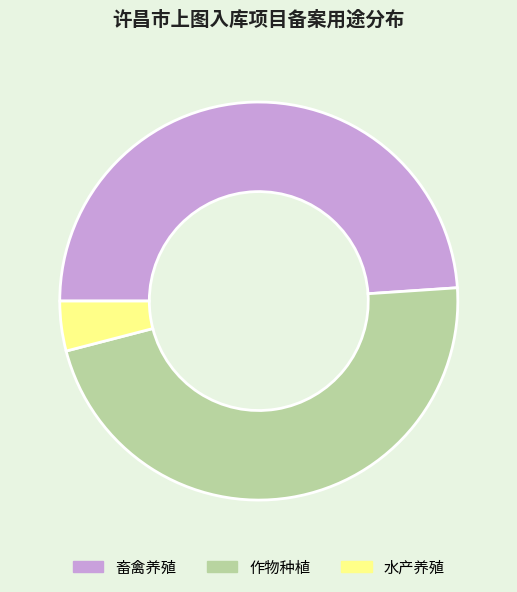

Count the number of slices in the pie.

3